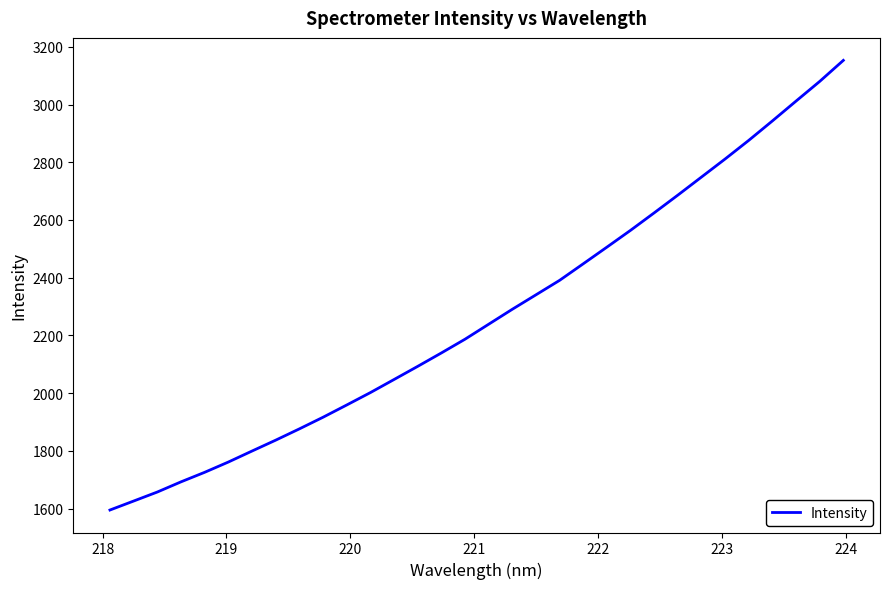

What is the greatest value displayed?

3152.9